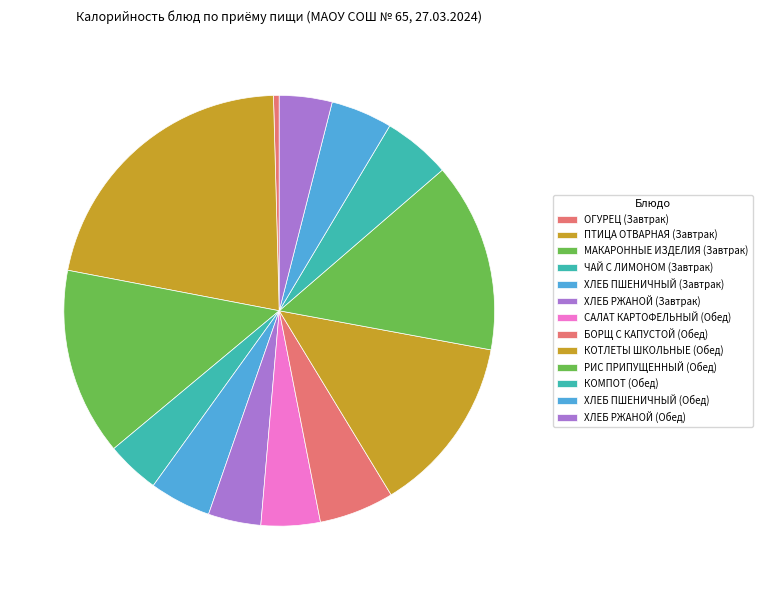

What is the smallest slice in the pie chart?

ОГУРЕЦ (Завтрак)